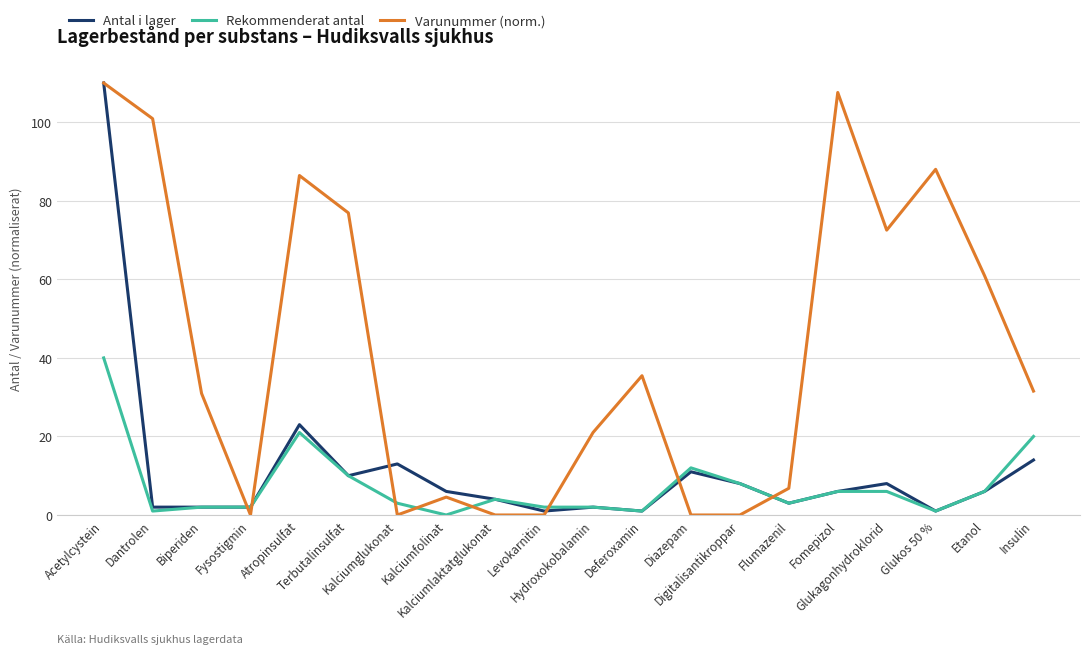

What is the highest value of the Rekommenderat antal series?

40.0